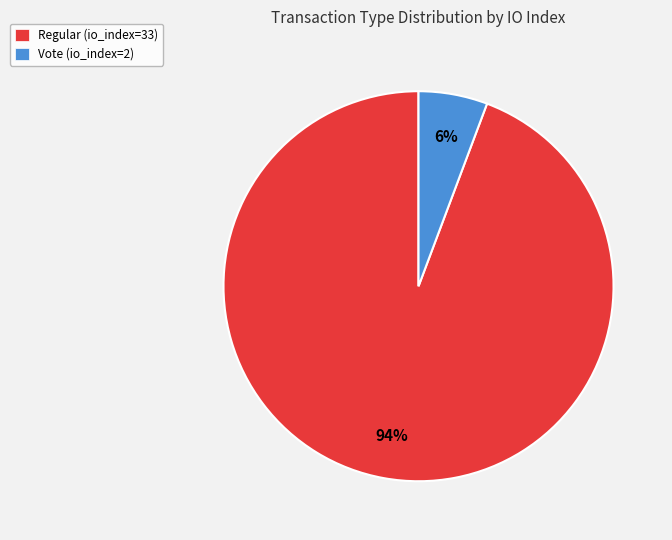

Rank the categories by value from lowest to highest.

Vote (io_index=2), Regular (io_index=33)